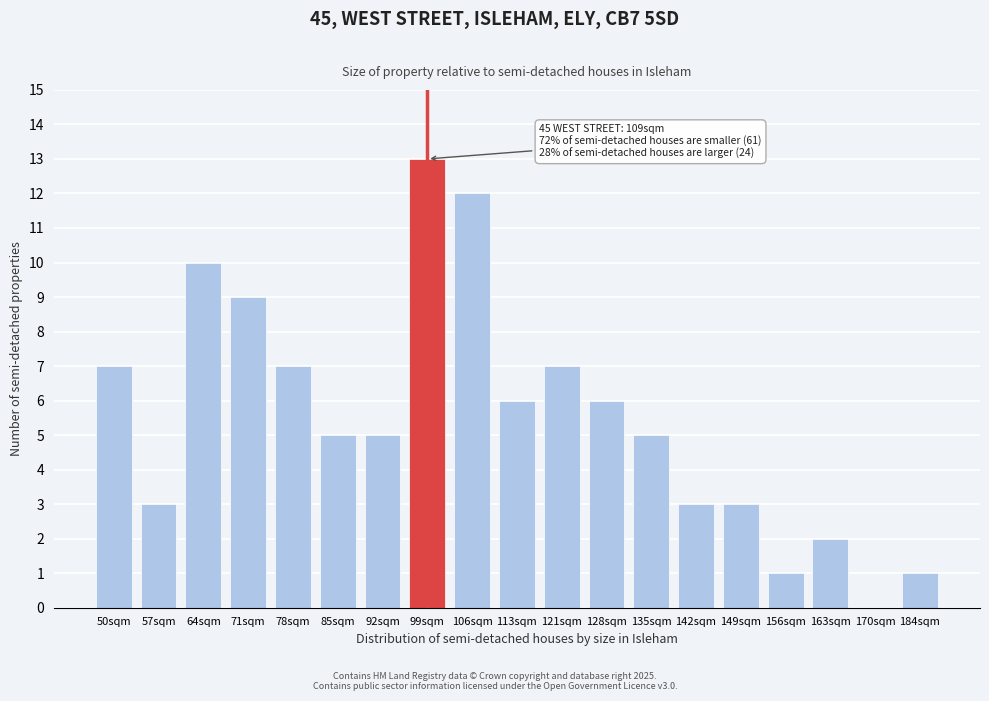

Reading left to right, transcribe all the data shown in this chart.

50sqm=7	57sqm=3	64sqm=10	71sqm=9	78sqm=7	85sqm=5	92sqm=5	99sqm=13	106sqm=12	113sqm=6	121sqm=7	128sqm=6	135sqm=5	142sqm=3	149sqm=3	156sqm=1	163sqm=2	170sqm=0	184sqm=1